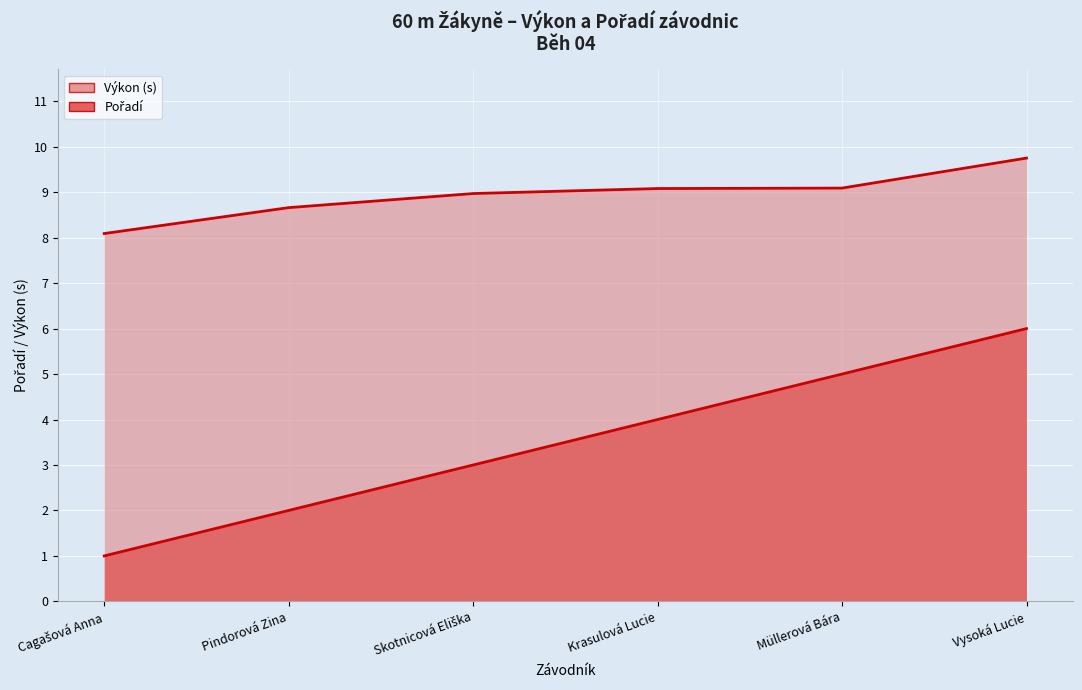

True or false: Výkon and Pořadí intersect in this chart.

False